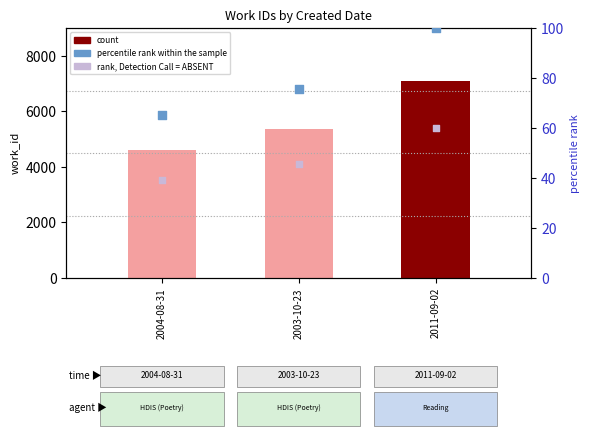

At how many categories does at least one series exceed 2630?

3